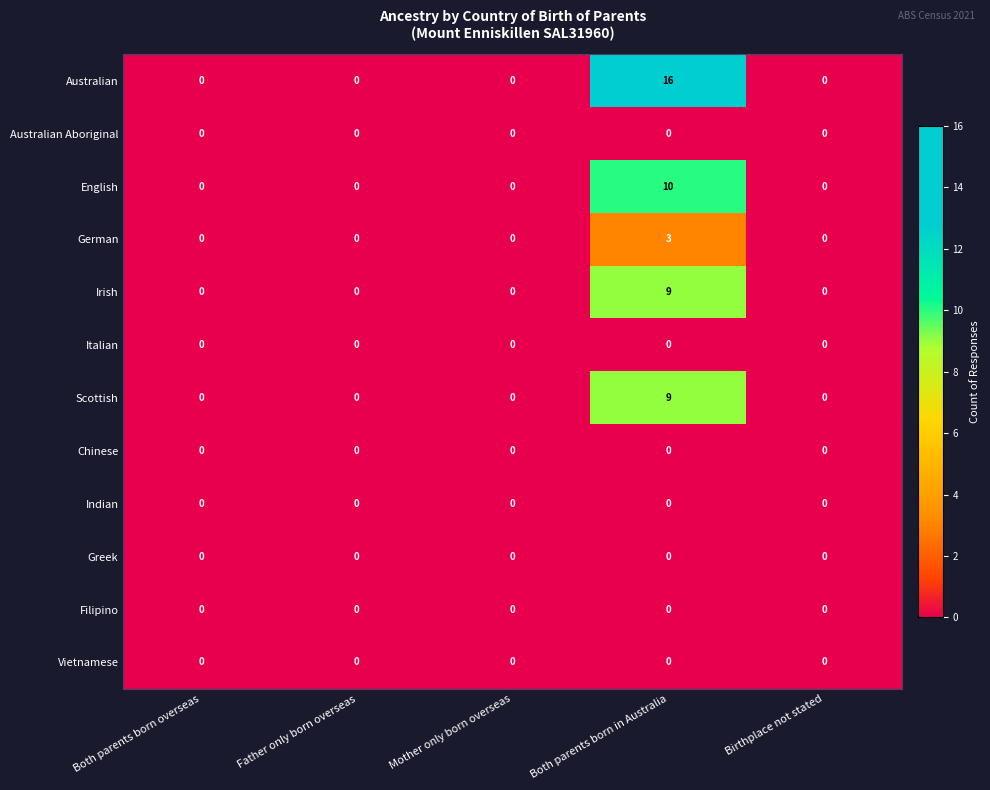

The German series shows -1 at Birthplace not stated. True or false?

False